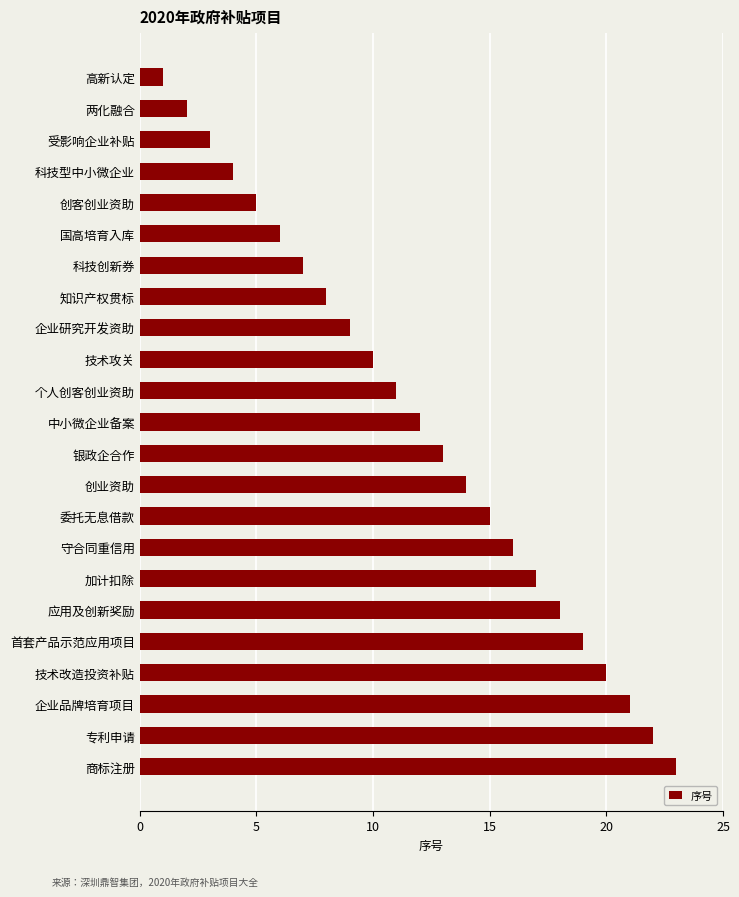

True or false: the data shows 19 at 中小微企业备案.

False